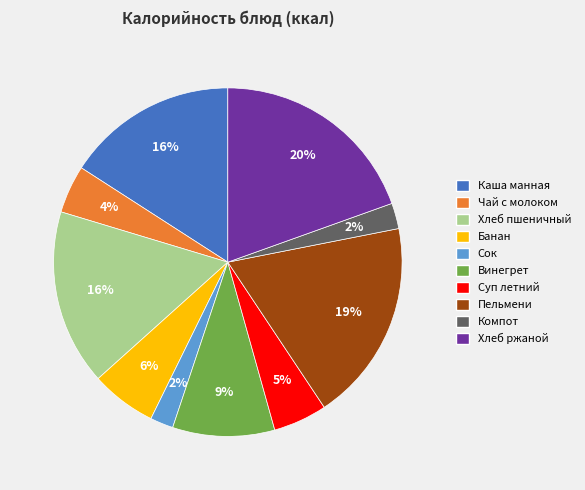

Which category has the biggest portion of the pie?

Хлеб ржаной